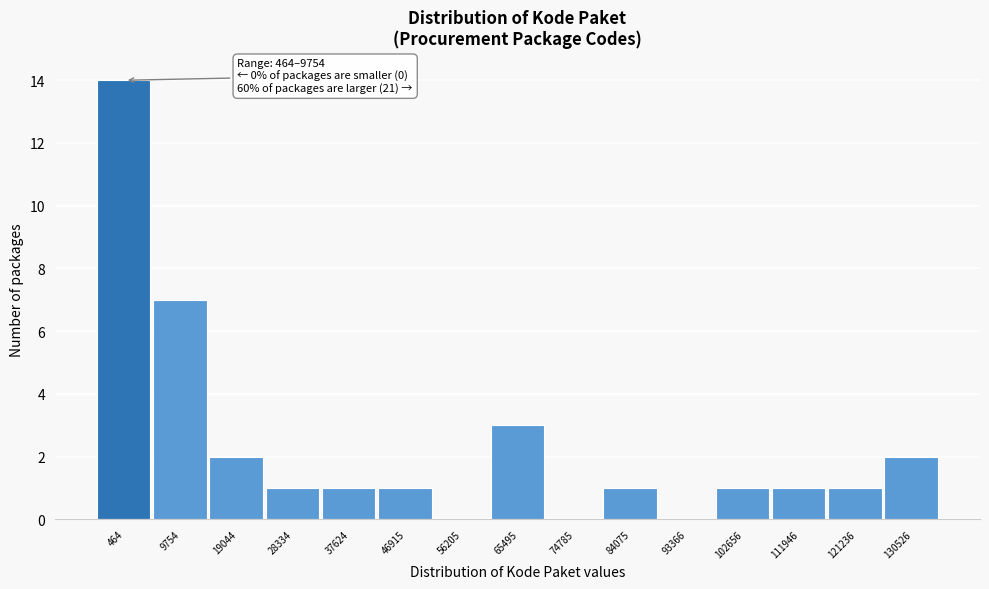

Reading left to right, extract all data points from this chart.

464=14	9754=7	19044=2	28334=1	37624=1	46915=1	56205=0	65495=3	74785=0	84075=1	93366=0	102656=1	111946=1	121236=1	130526=2